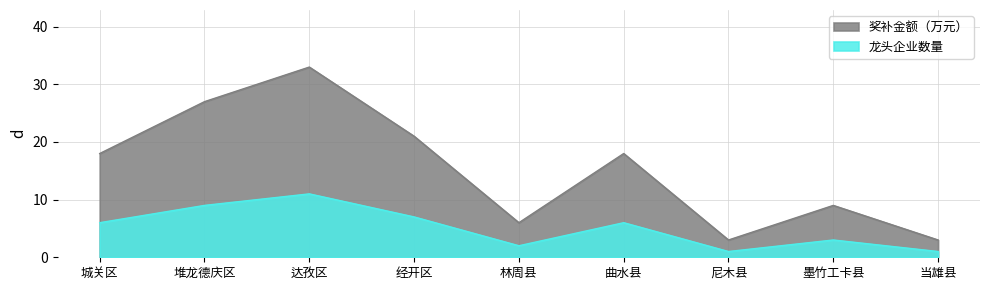

What is the spread (max minus min) of values at 城关区?

12